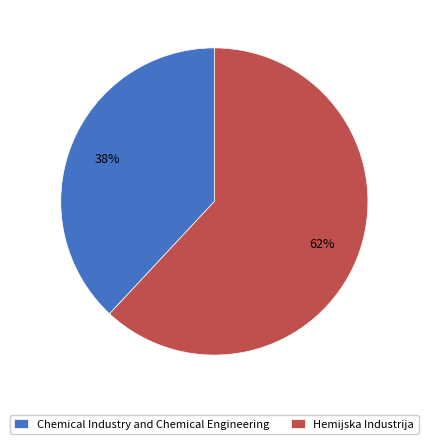

Is it true that Chemical Industry and Chemical Engineering is 38% of the pie?

True